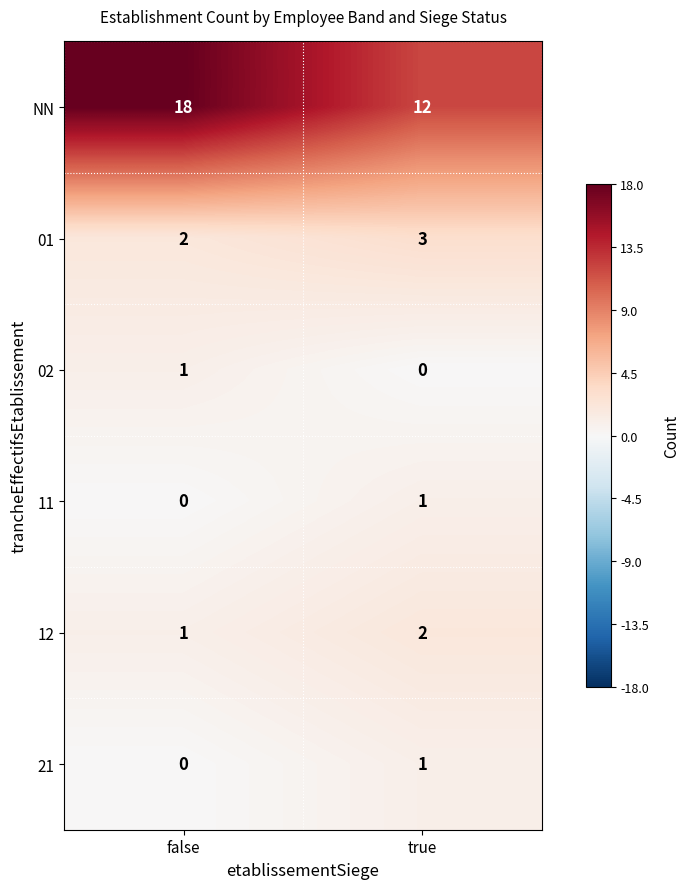

Where is 21 nearest to the value 0?

false